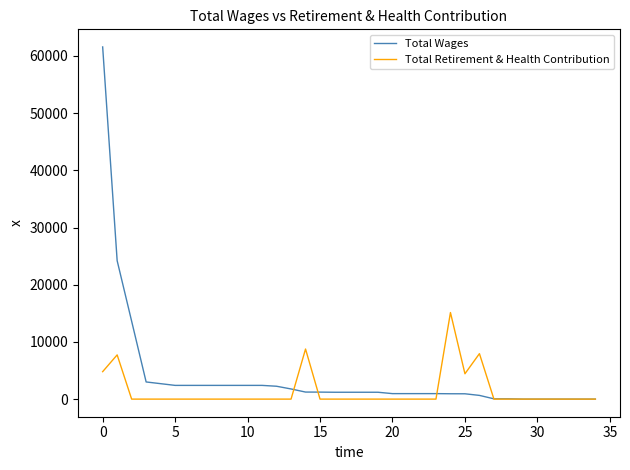

Which series has the widest spread of values?

Total Wages